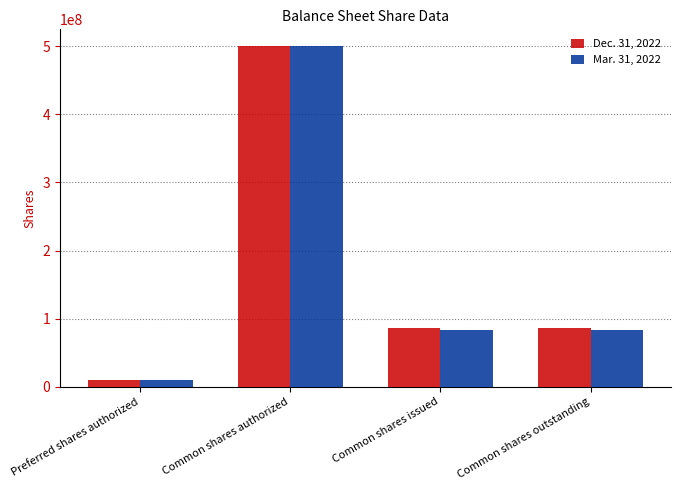

The value of Dec. 31, 2022 at Common shares authorized is 204616914. True or false?

False